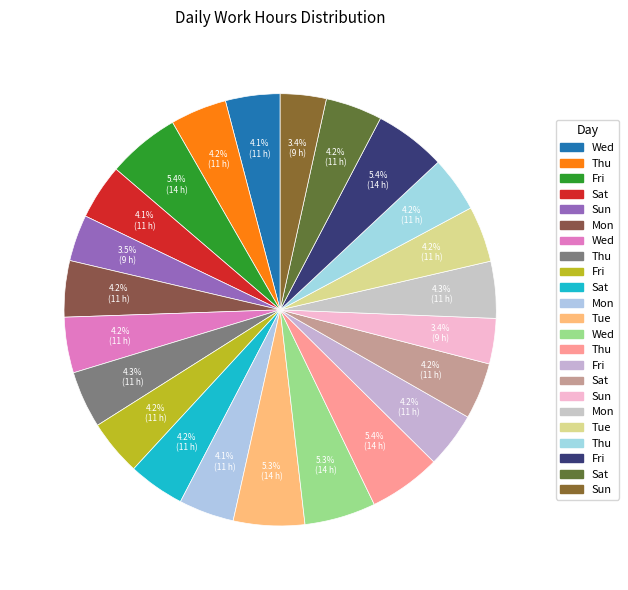

Rank the categories by value from highest to lowest.

Fri, Thu, Fri, Wed, Tue, Thu, Mon, Sat, Sat, Thu, Sat, Mon, Tue, Fri, Wed, Fri, Thu, Mon, Sat, Wed, Sun, Sun, Sun